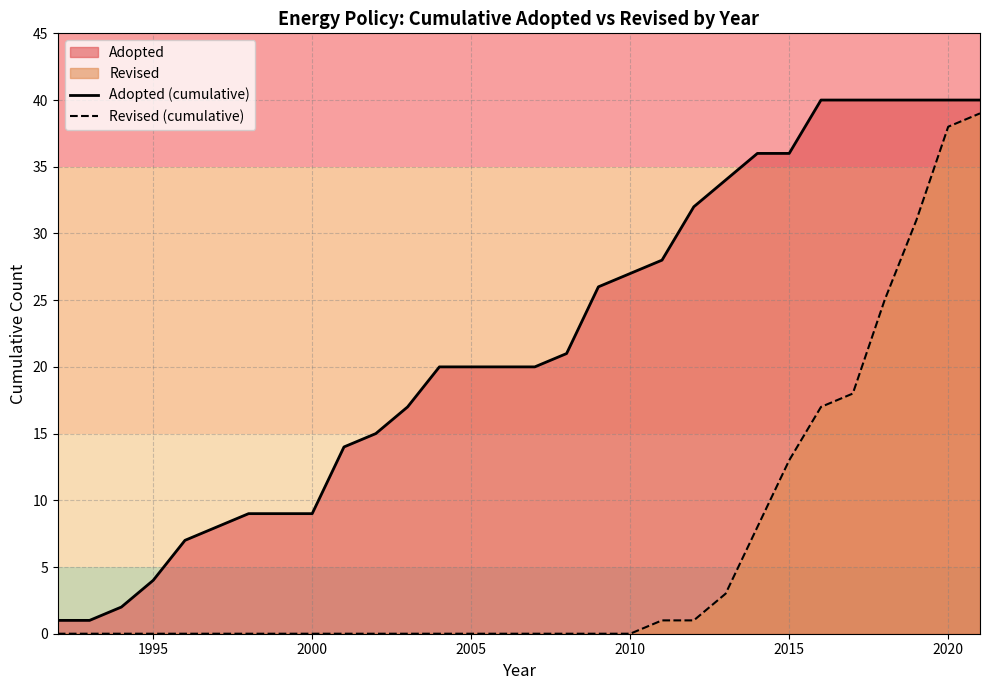

What is the maximum value for Adopted (cumulative)?

40